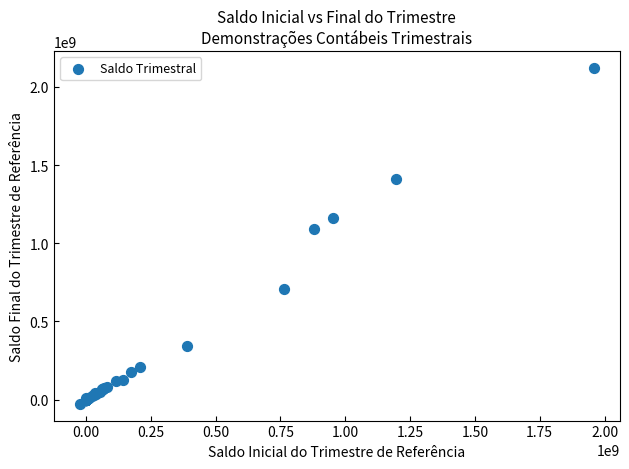

What Y value in the scatter plot is closest to 1047093692?

1092310765